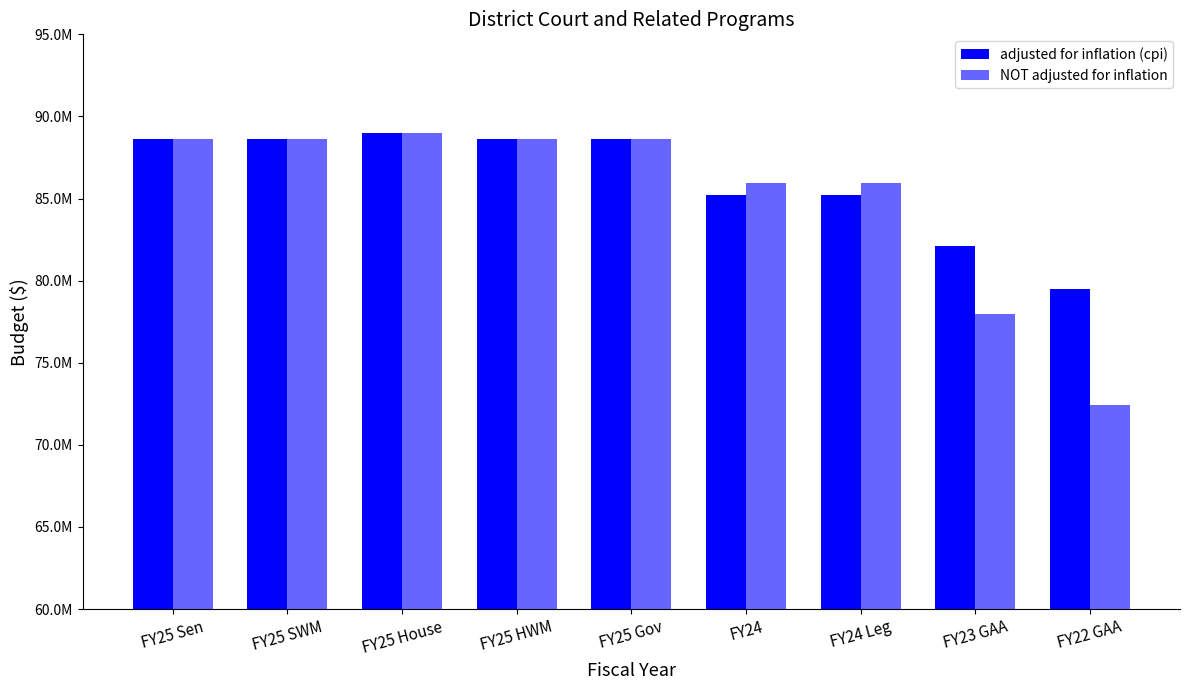

Are the bars grouped side by side (vs. stacked)?

Yes